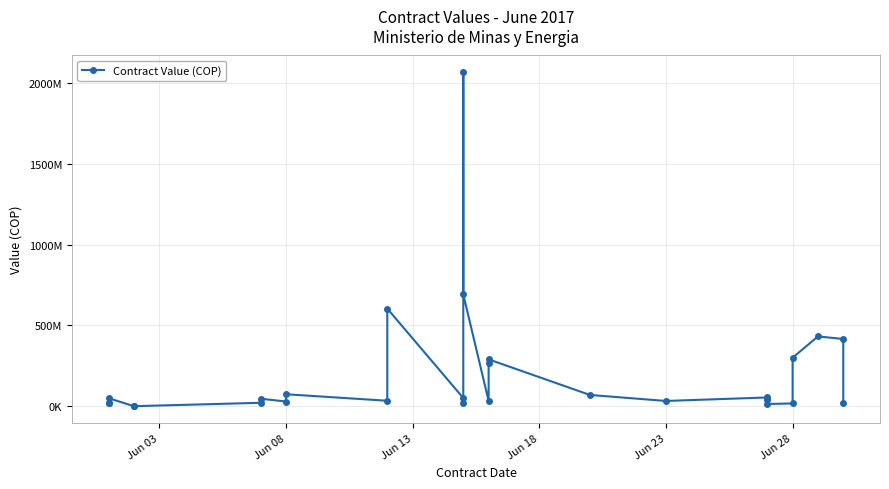

How many points are lower than both their immediate neighbors (excluding endpoints)?

6